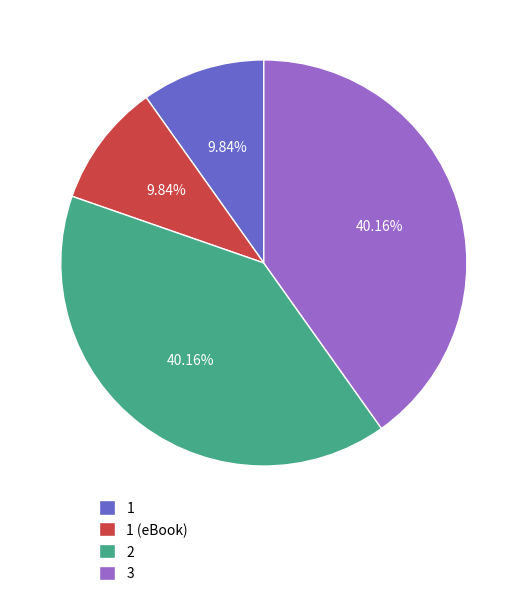

Is it true that 3 is 40% of the pie?

True